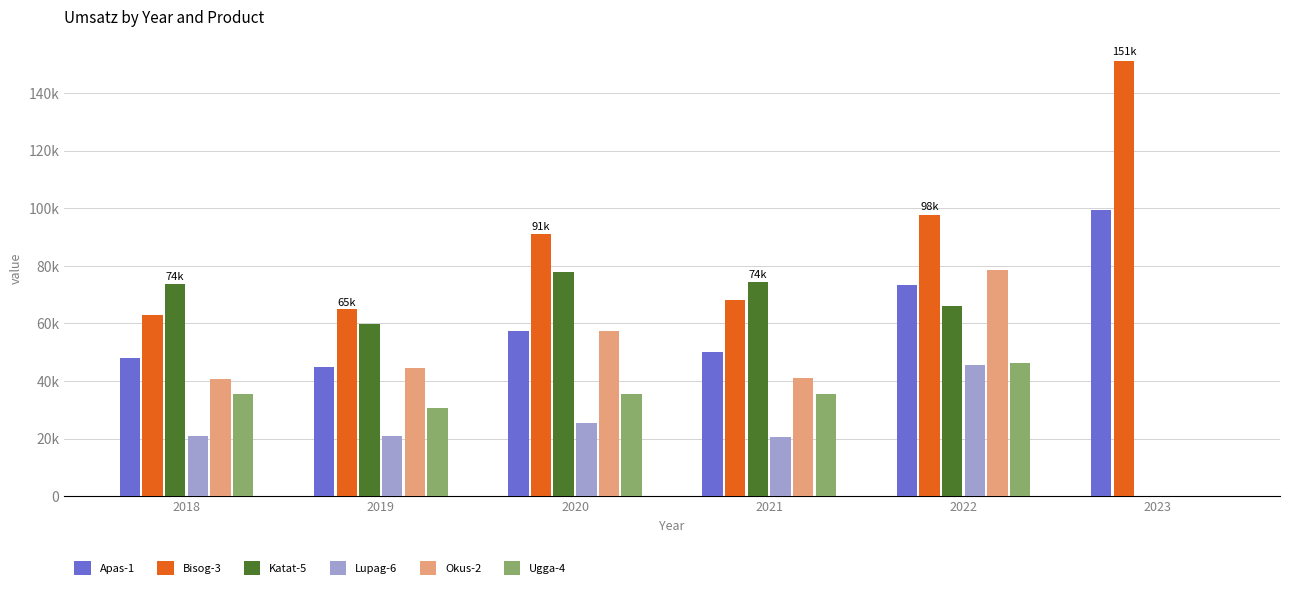

Does the chart contain stacked bars?

No